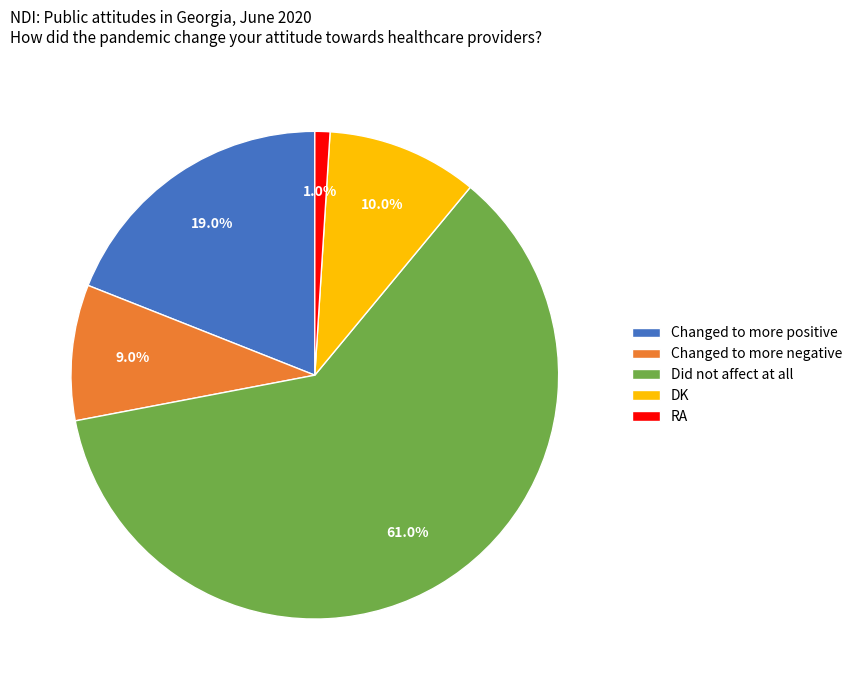

Which category has the smallest portion of the pie?

RA